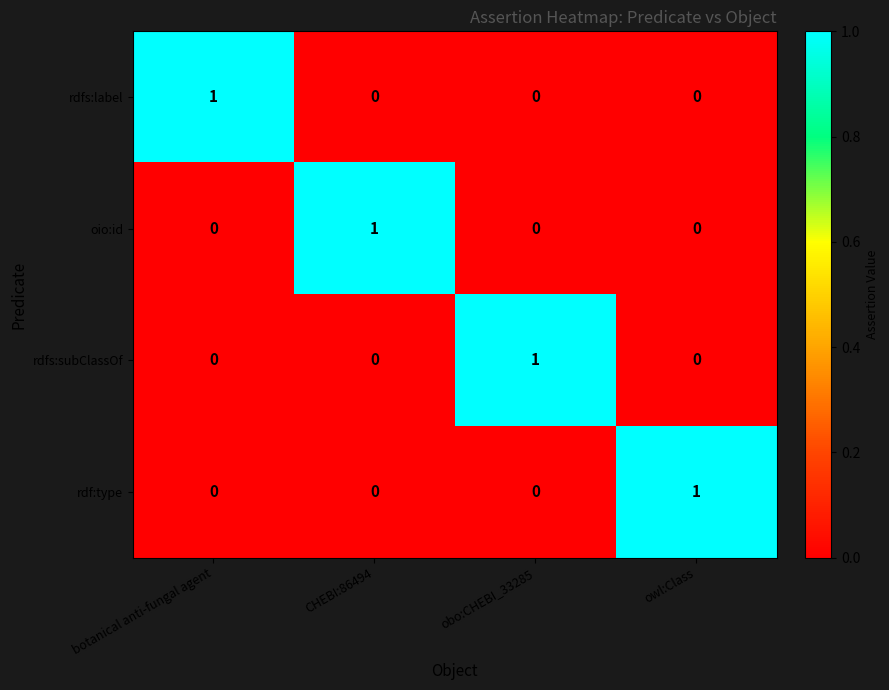

What is the difference between the highest and lowest values at CHEBI:86494?

1